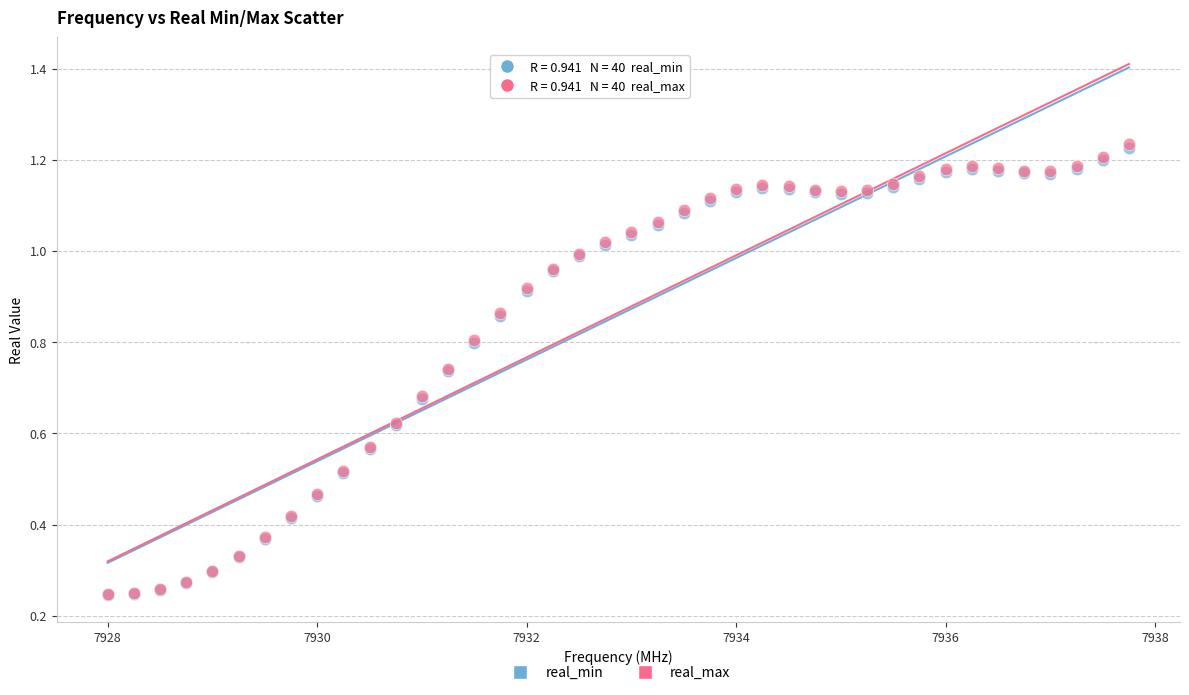

What are all the series names shown in the legend?

real_min, real_max